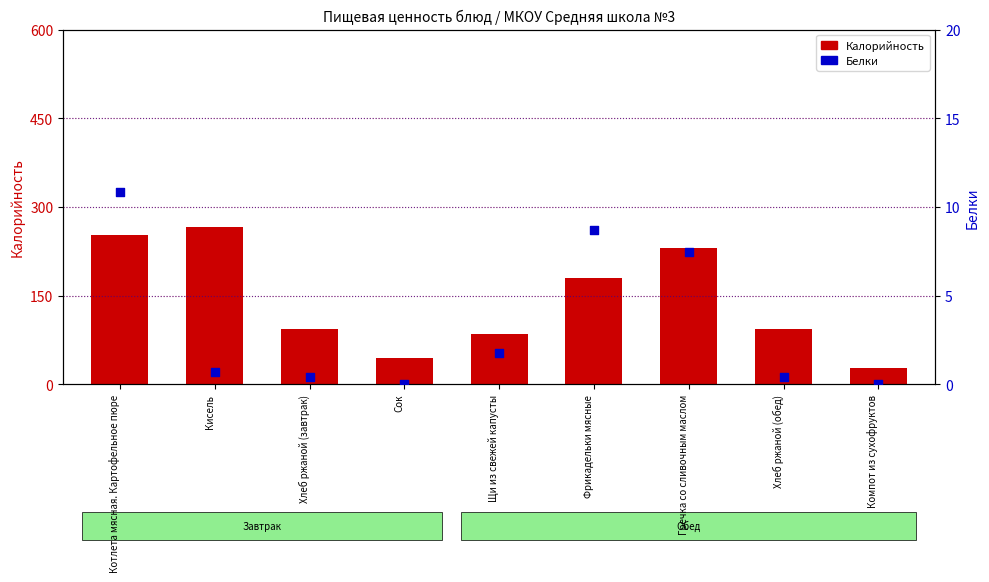

Is the value of Калорийность at Гречка со сливочным маслом greater than the value of Белки at Щи из свежей капусты?

Yes